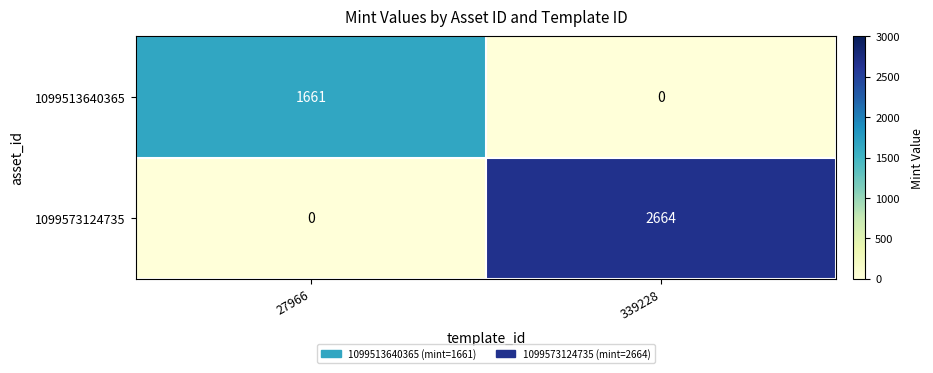

Reading left to right, list all the values displayed in this chart.

1099513640365: 1661	0
1099573124735: 0	2664